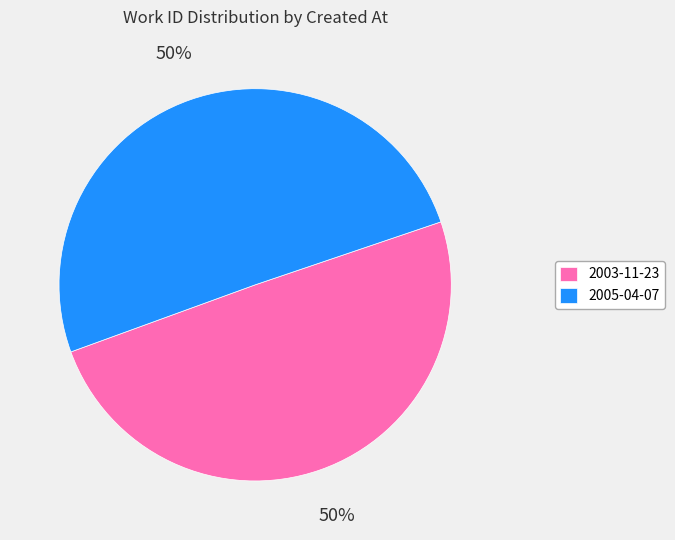

Approximately how many times larger is the value at 2003-11-23 compared to 2005-04-07?

1.0